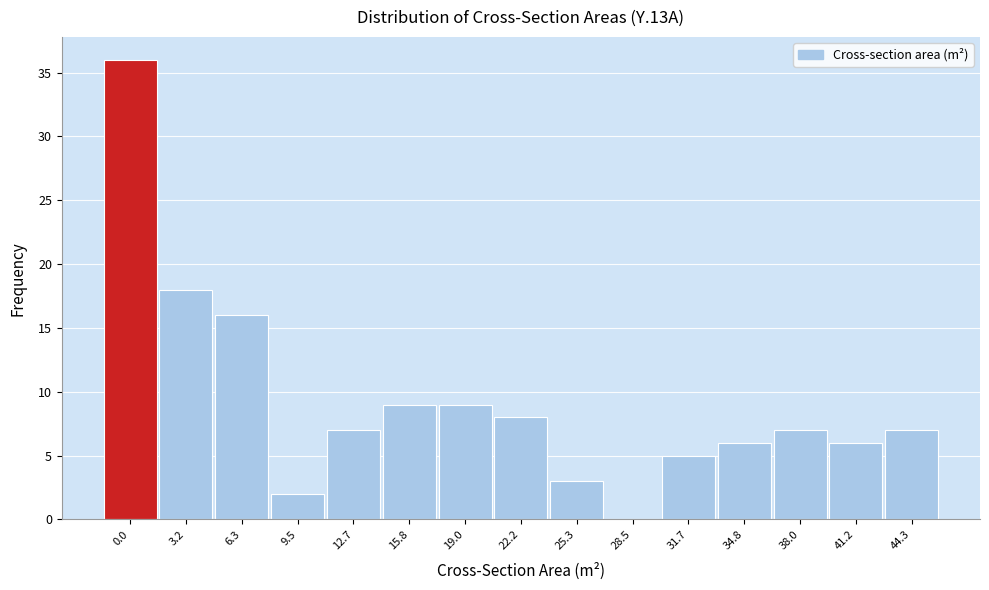

Reading left to right, list all the values displayed in this chart.

0.0=36	3.2=18	6.3=16	9.5=2	12.7=7	15.8=9	19.0=9	22.2=8	25.3=3	28.5=0	31.7=5	34.8=6	38.0=7	41.2=6	44.3=7